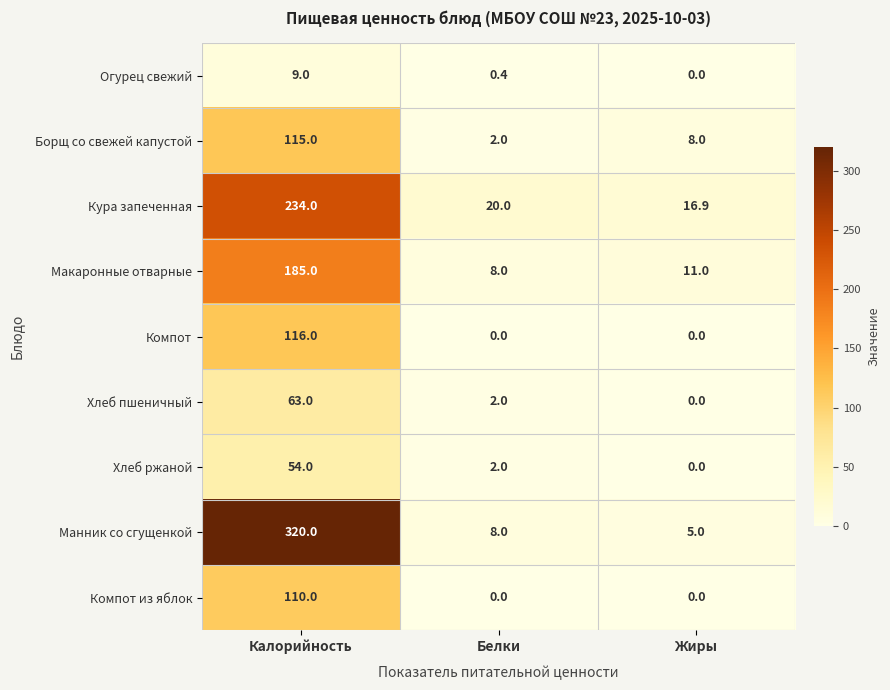

Rank the series by their maximum value, from lowest to highest.

Огурец свежий, Хлеб ржаной, Хлеб пшеничный, Компот из яблок, Борщ со свежей капустой, Компот, Макаронные отварные, Кура запеченная, Манник со сгущенкой